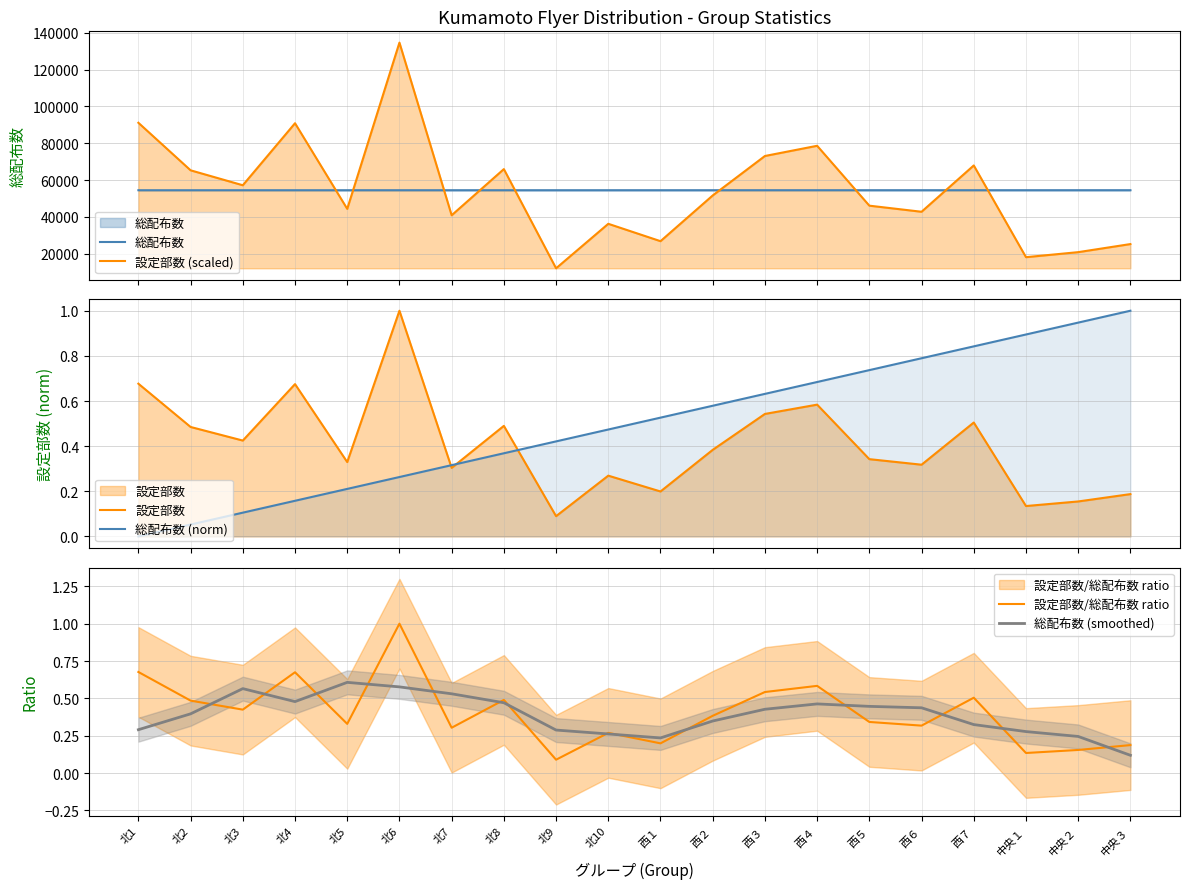

Rank the series at 中央３ from lowest to highest value.

総配布数 (smoothed), 設定部数/総配布数 ratio, 設定部数, 総配布数 (norm), 設定部数 (scaled), 総配布数